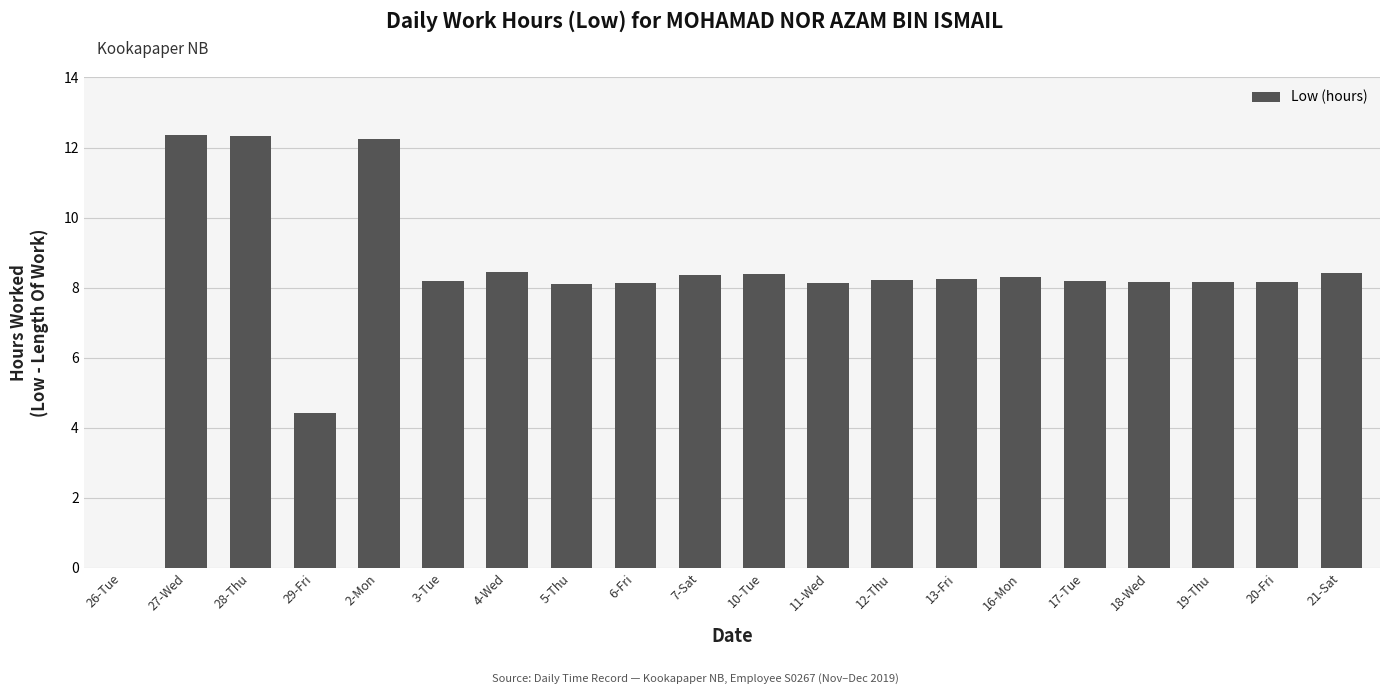

What is the change in value from 2-Mon to 6-Fri?

-4.1